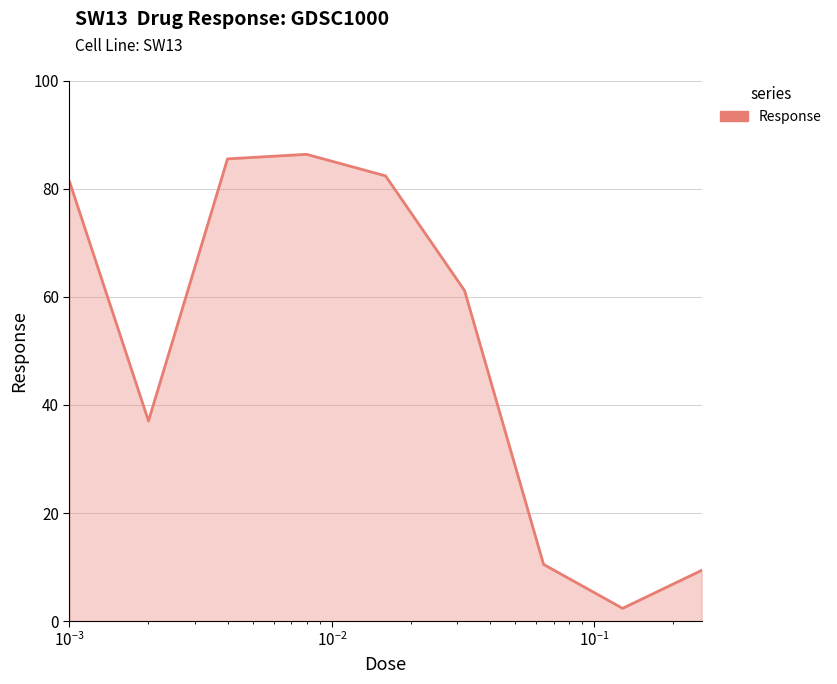

What is the maximum value shown in the chart?

86.3